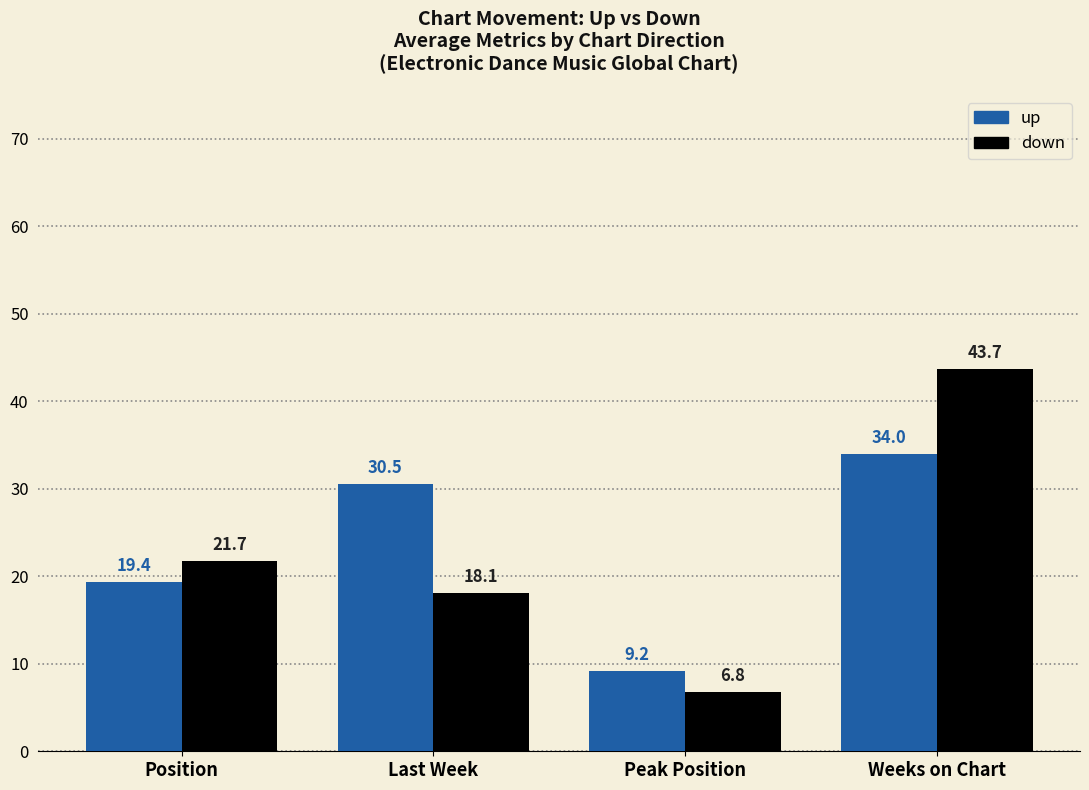

How many values in the down series exceed 21?

2